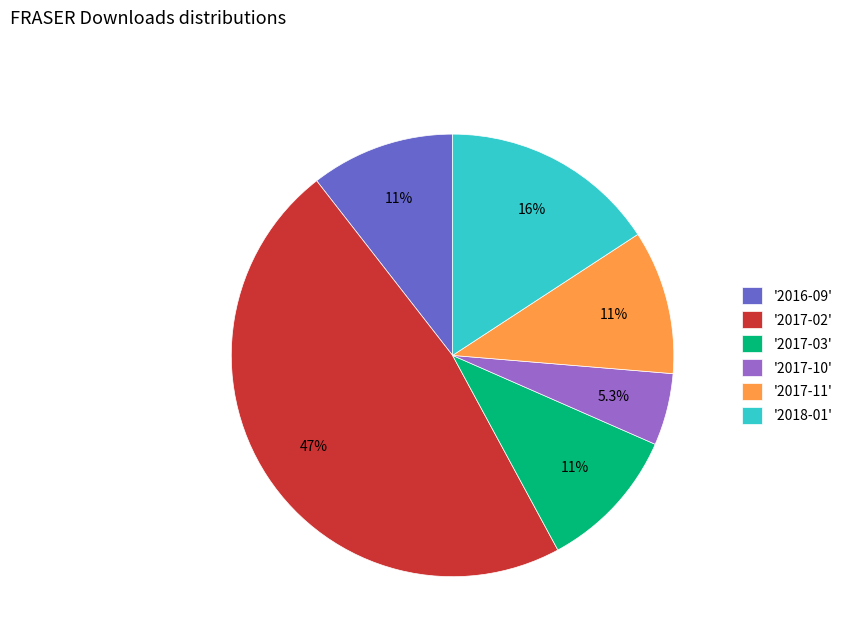

Which slice is the smallest?

'2017-10'